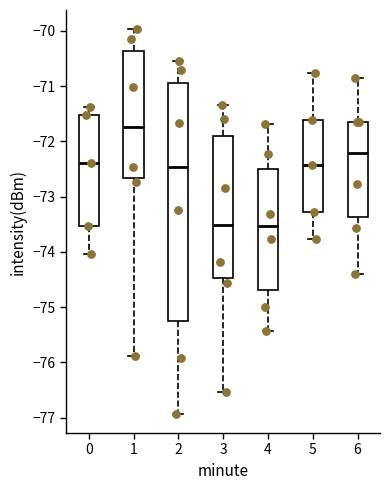

Reading left to right, transcribe this box plot: for each box, give where its median line is, the range the box spans, and where its two whiskers end, as read against the y-axis. The values are not printed on the chart, so give them approximately, as read against the axis.

0: median -72.4, box -73.5 to -71.5, whiskers -74.0 to -71.4
1: median -71.7, box -72.7 to -70.4, whiskers -75.9 to -70.0
2: median -72.5, box -75.3 to -70.9, whiskers -76.9 to -70.5
3: median -73.5, box -74.5 to -71.9, whiskers -76.5 to -71.3
4: median -73.5, box -74.7 to -72.5, whiskers -75.4 to -71.7
5: median -72.4, box -73.3 to -71.6, whiskers -73.8 to -70.8
6: median -72.2, box -73.4 to -71.6, whiskers -74.4 to -70.9